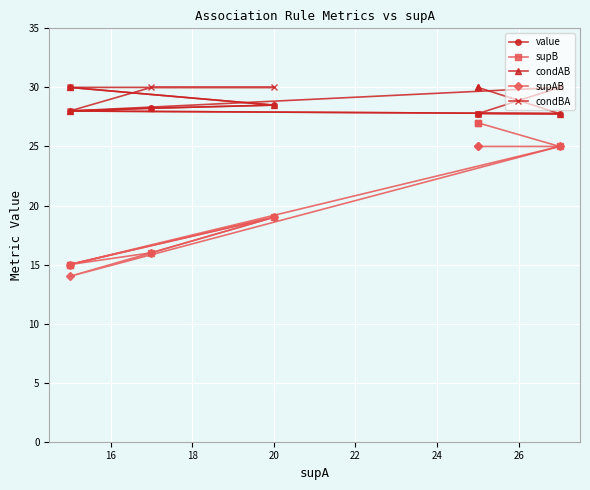

At 20, list the series in order from largest to smallest.

condBA, value, condAB, supB, supAB